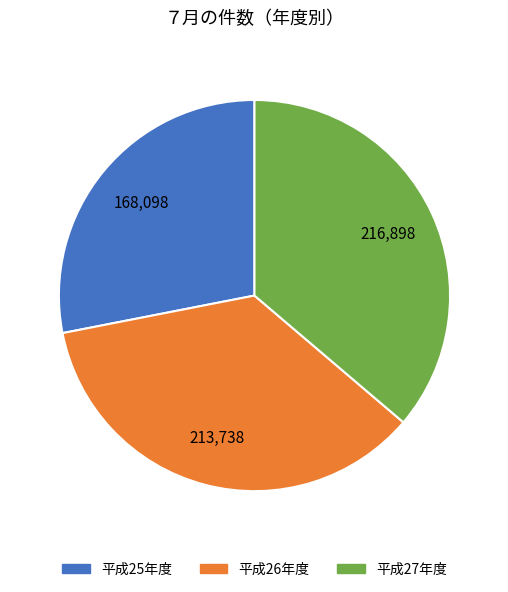

How many segments does this pie chart have?

3